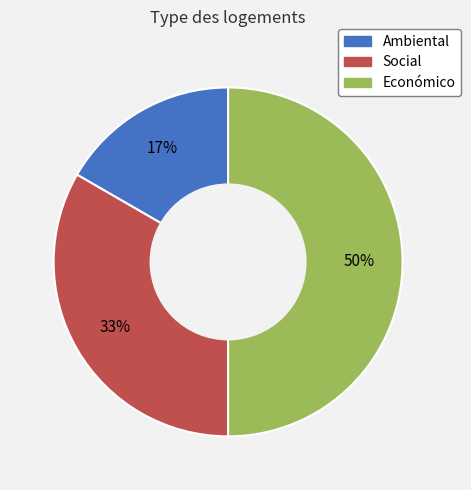

Which has a higher value, Económico or Ambiental?

Económico